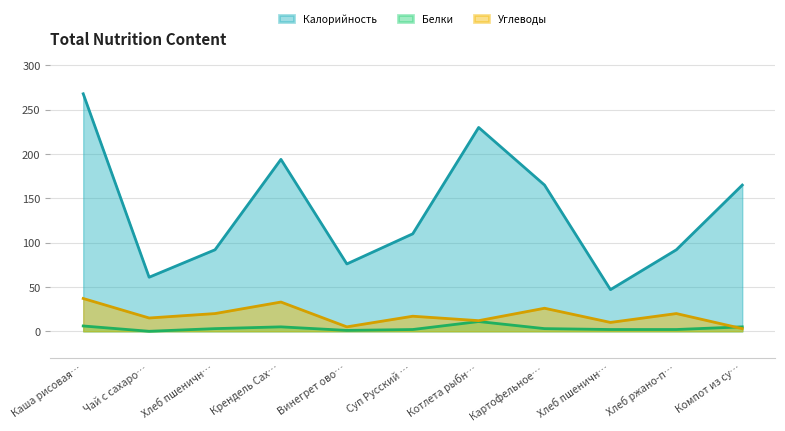

How many lines are shown in the chart?

3